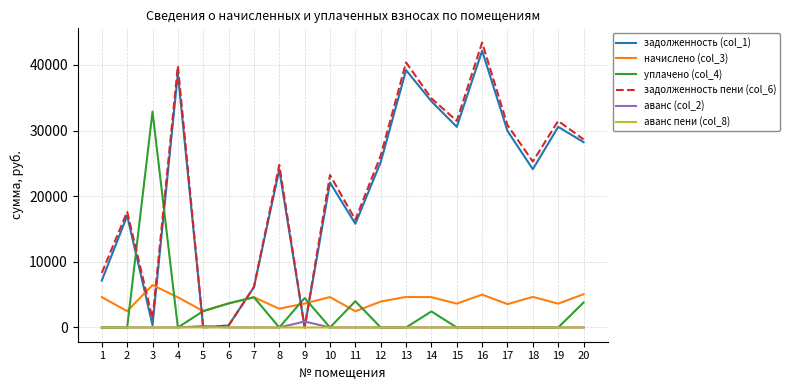

Which category has the highest value in the задолженность (col_1) series?

16